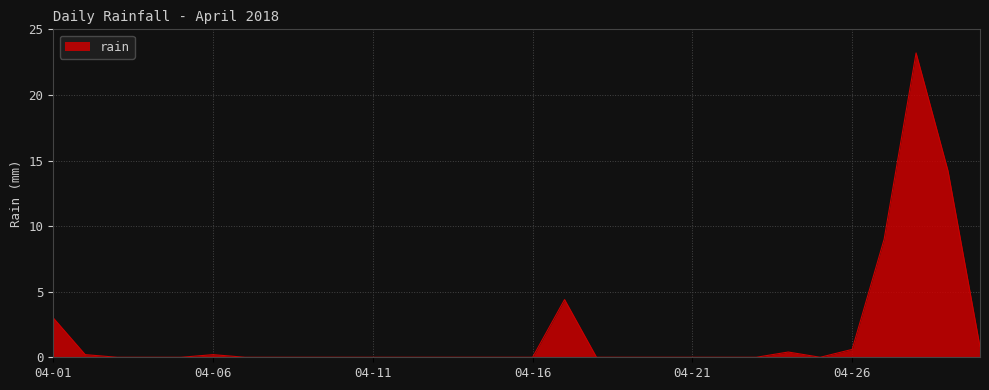

What is the greatest value displayed?

23.2